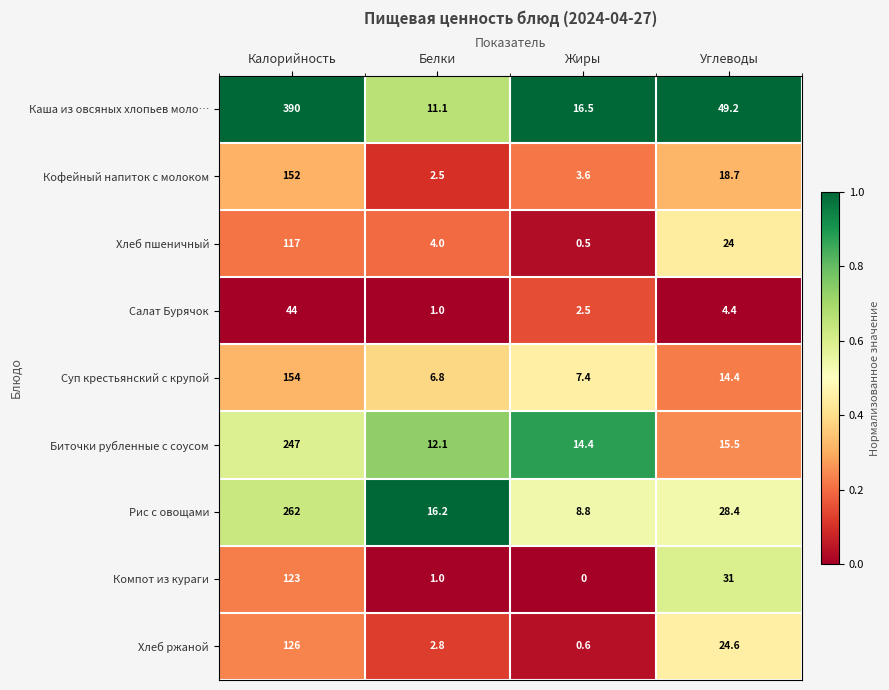

What is the average value of the Кофейный напиток с молоком series?

44.2